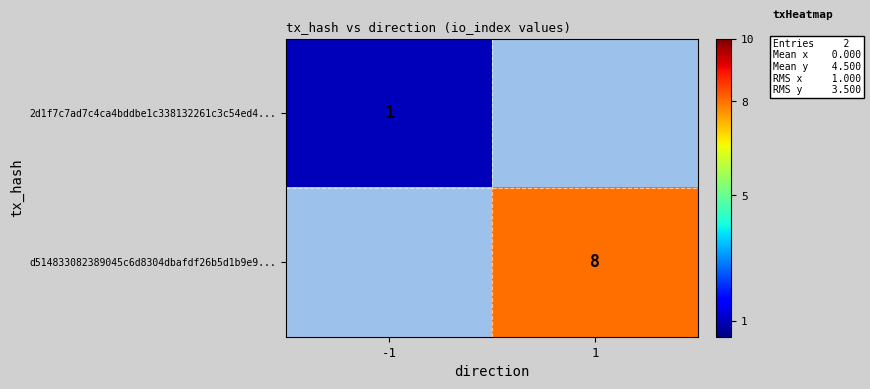

Count the number of data series in this chart.

2